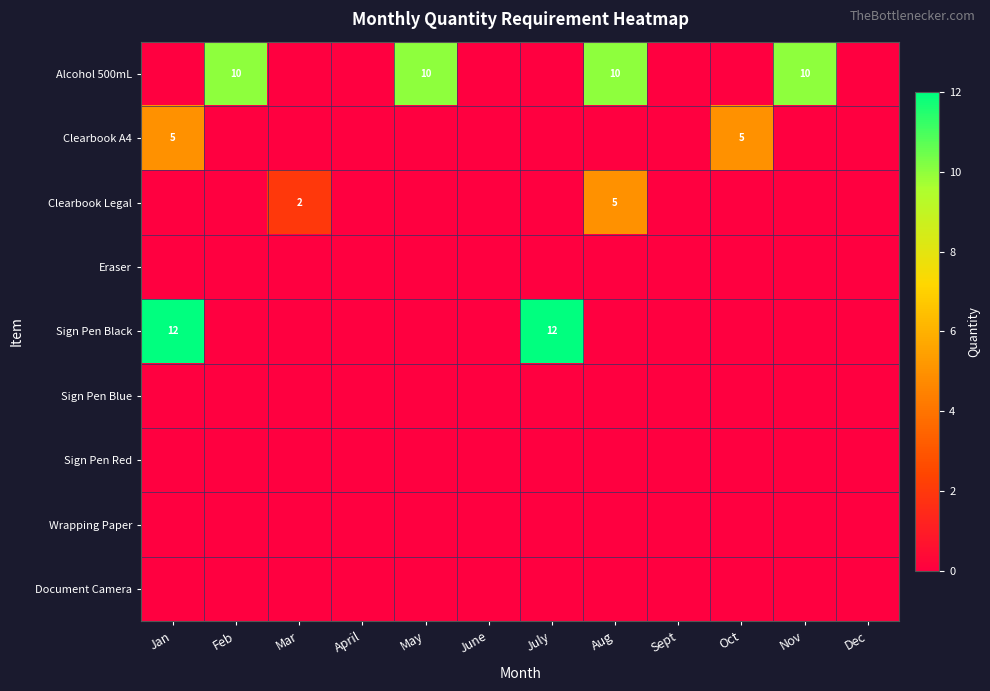

Is it true that Sign Pen Black equals 6 at April?

False